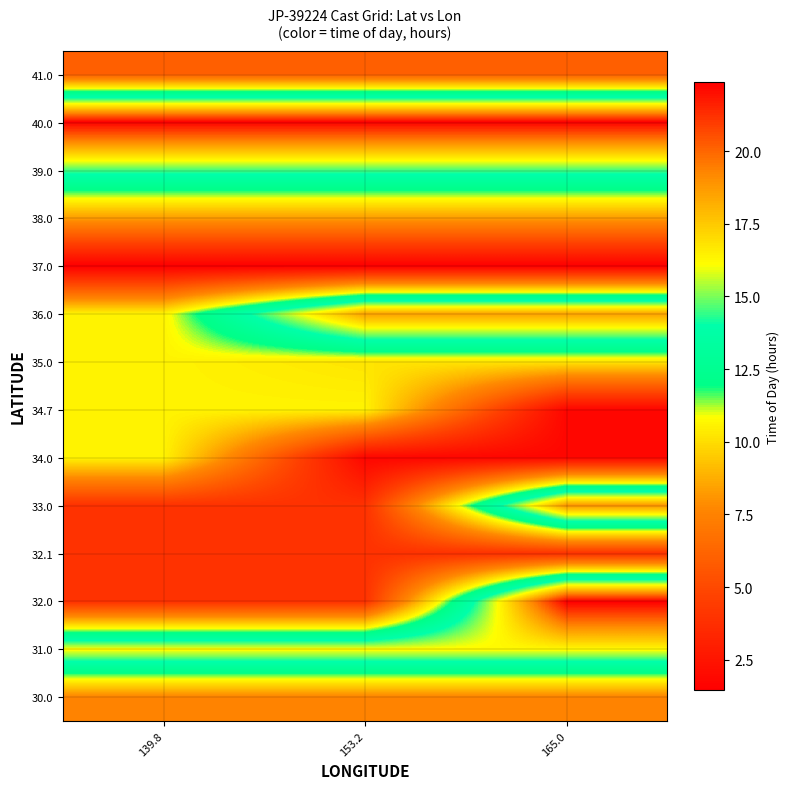

What is the minimum value shown in the chart?

1.4